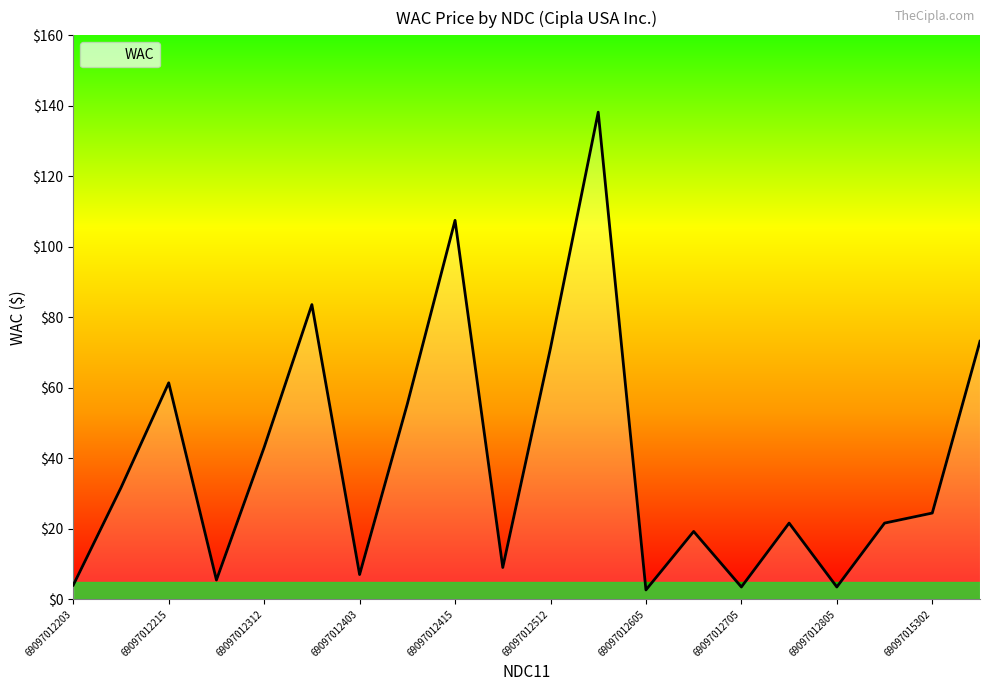

Count the number of values greater than 24.

10